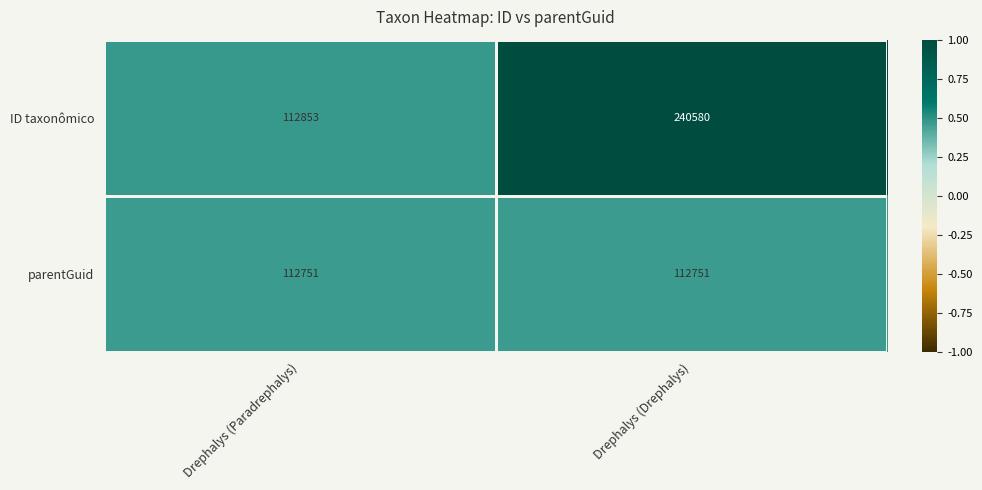

Rank the series by their average value, from lowest to highest.

parentGuid, ID taxonômico